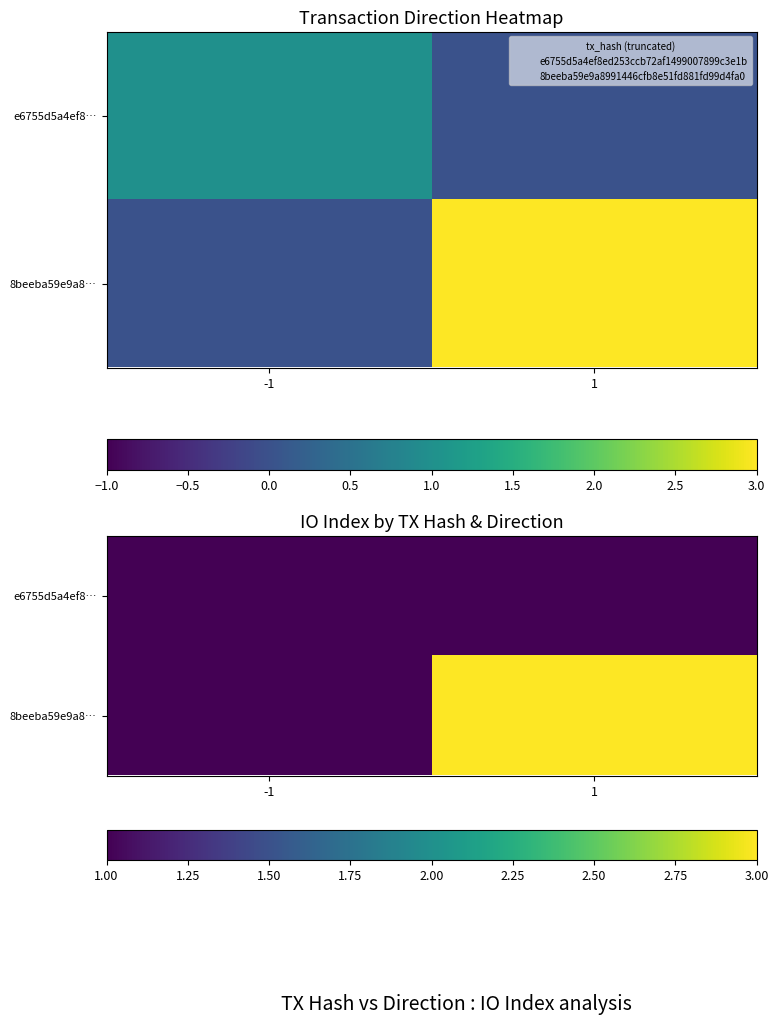

At which category is the sum across all series the highest?

1